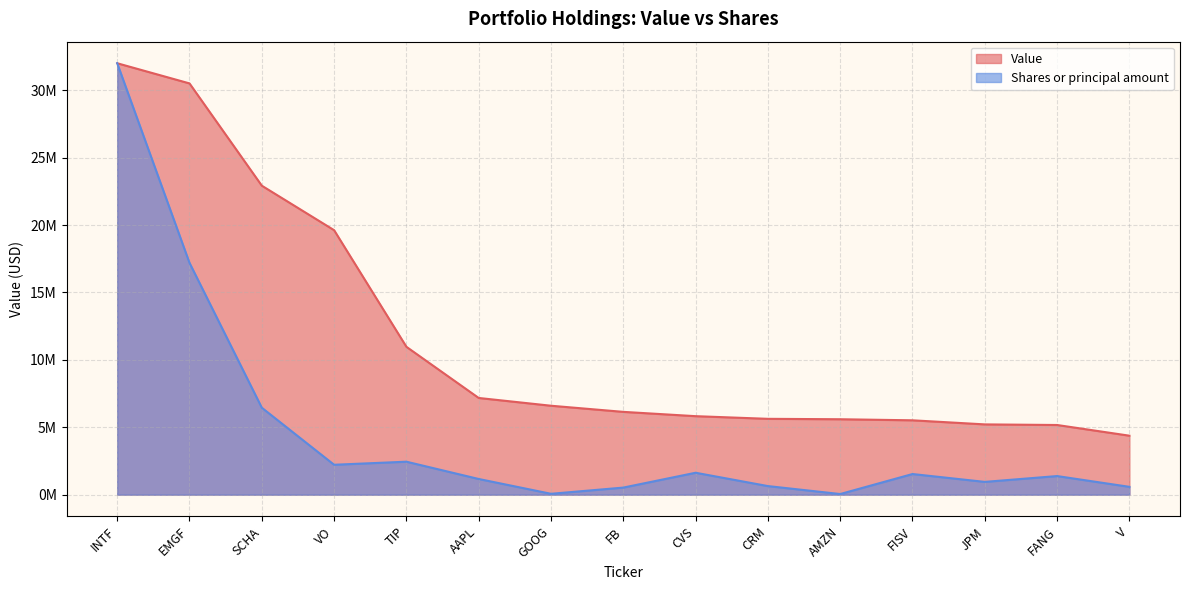

True or false: Shares or principal amount and Value cross at least once.

False